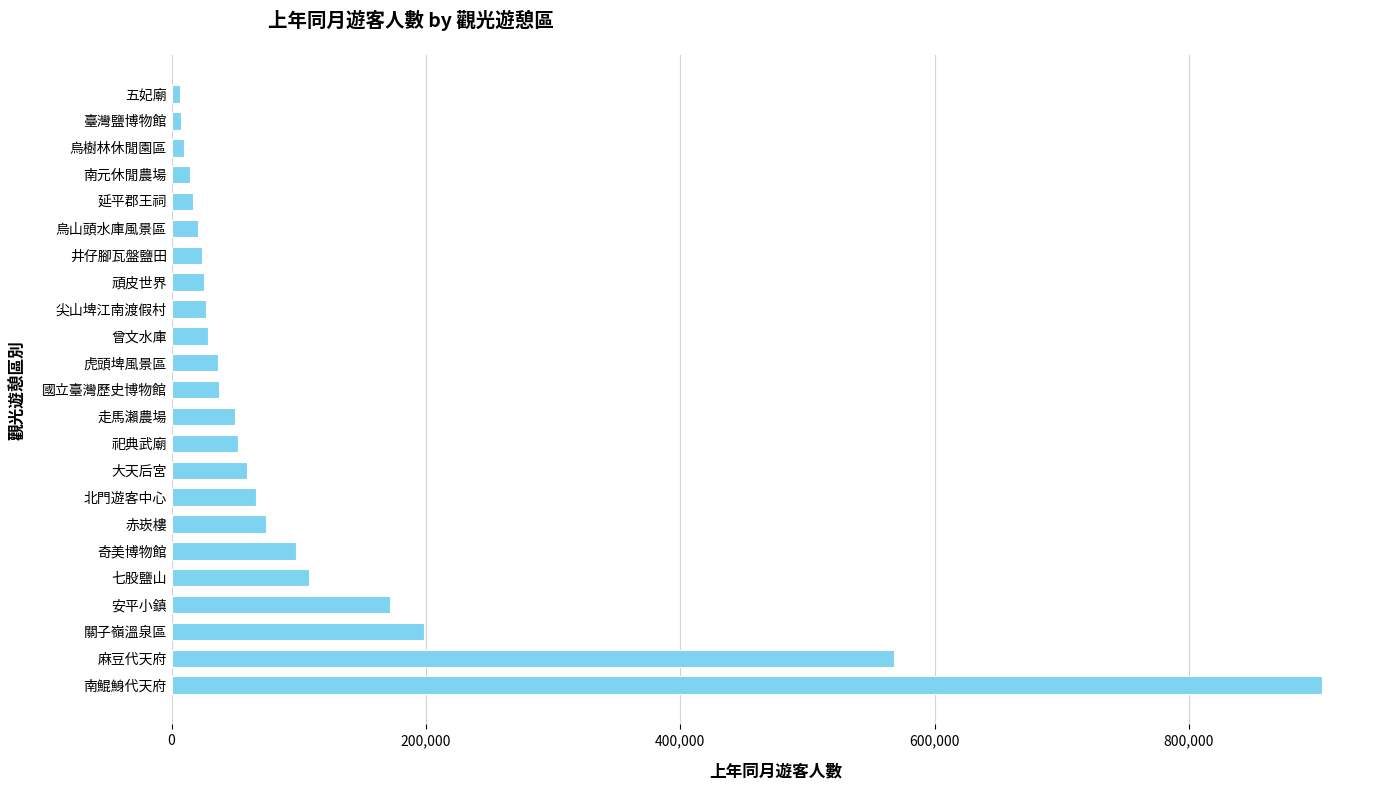

What is the difference between the maximum and minimum values?

898738